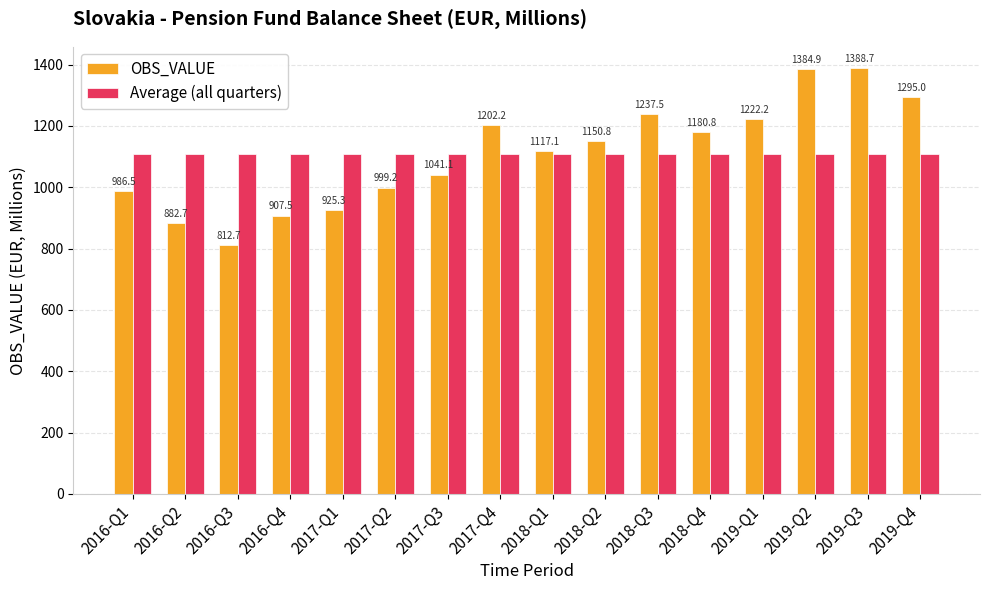

What are all the series names shown in the legend?

OBS_VALUE, Average (all quarters)